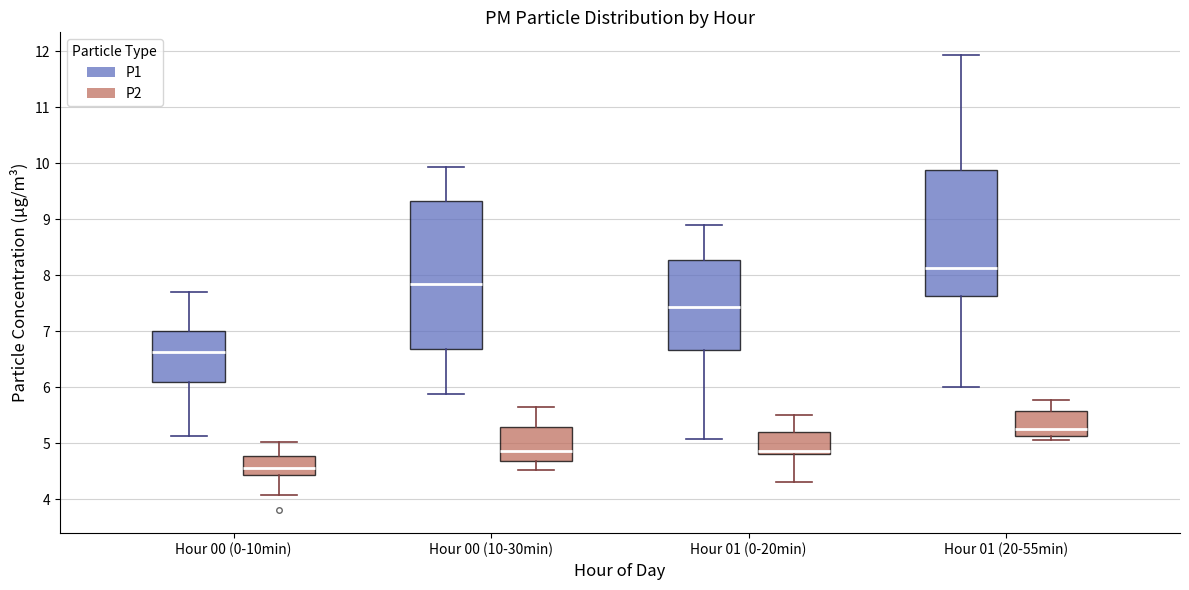

Where is the lower edge of the box for Hour 01 (20-55min) (P1) on the y-axis? The values are not printed on the chart, so give them approximately, as read against the axis.

7.6